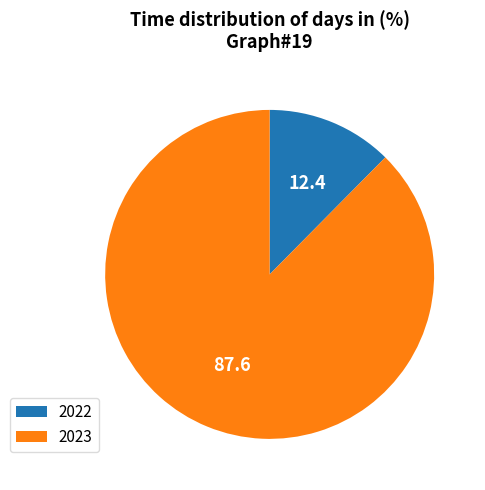

Combined, do 2023 and 2022 account for over 50%?

Yes